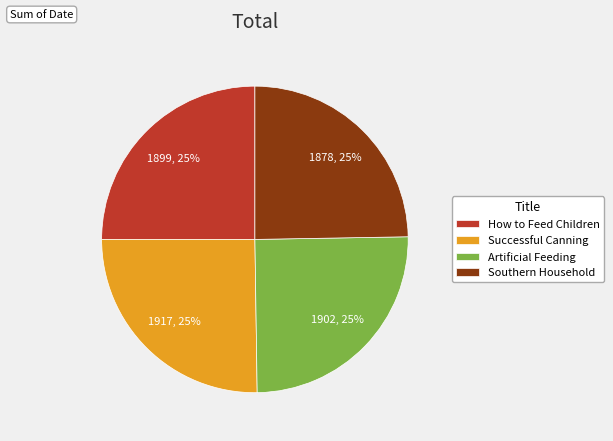

Is it true that How to Feed Children is 25% of the pie?

True